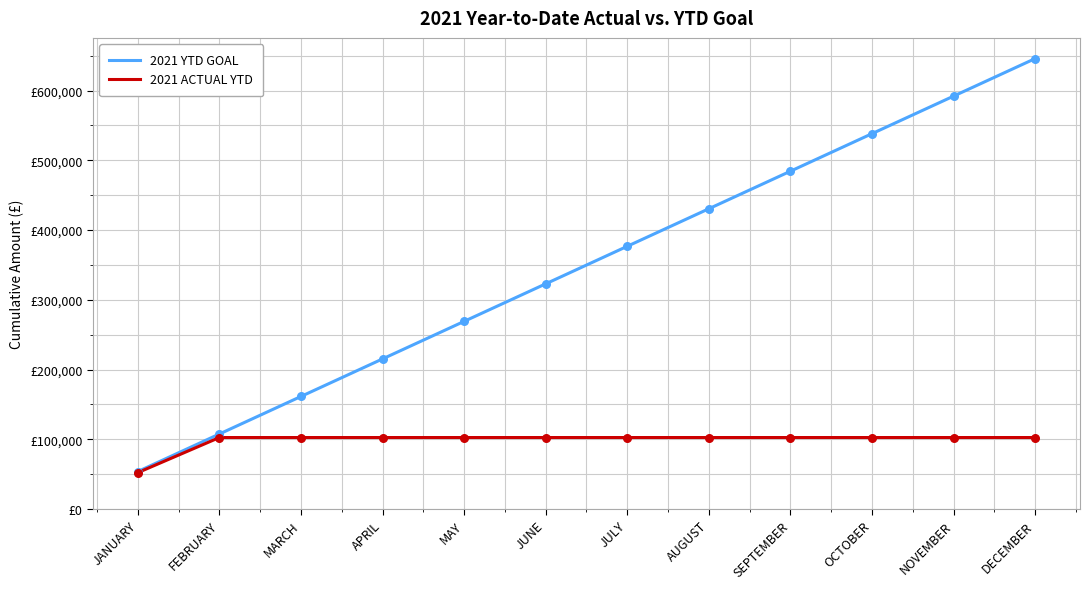

What are all the series names shown in the legend?

2021 YTD GOAL, 2021 ACTUAL YTD